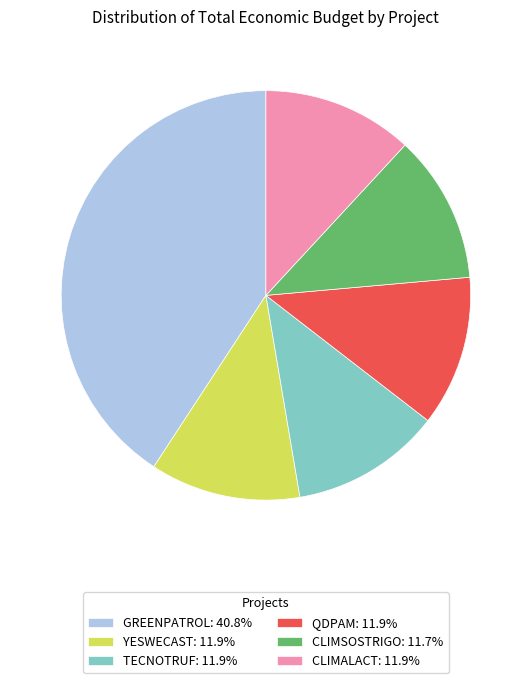

Is it true that CLIMALACT is 25% of the pie?

False